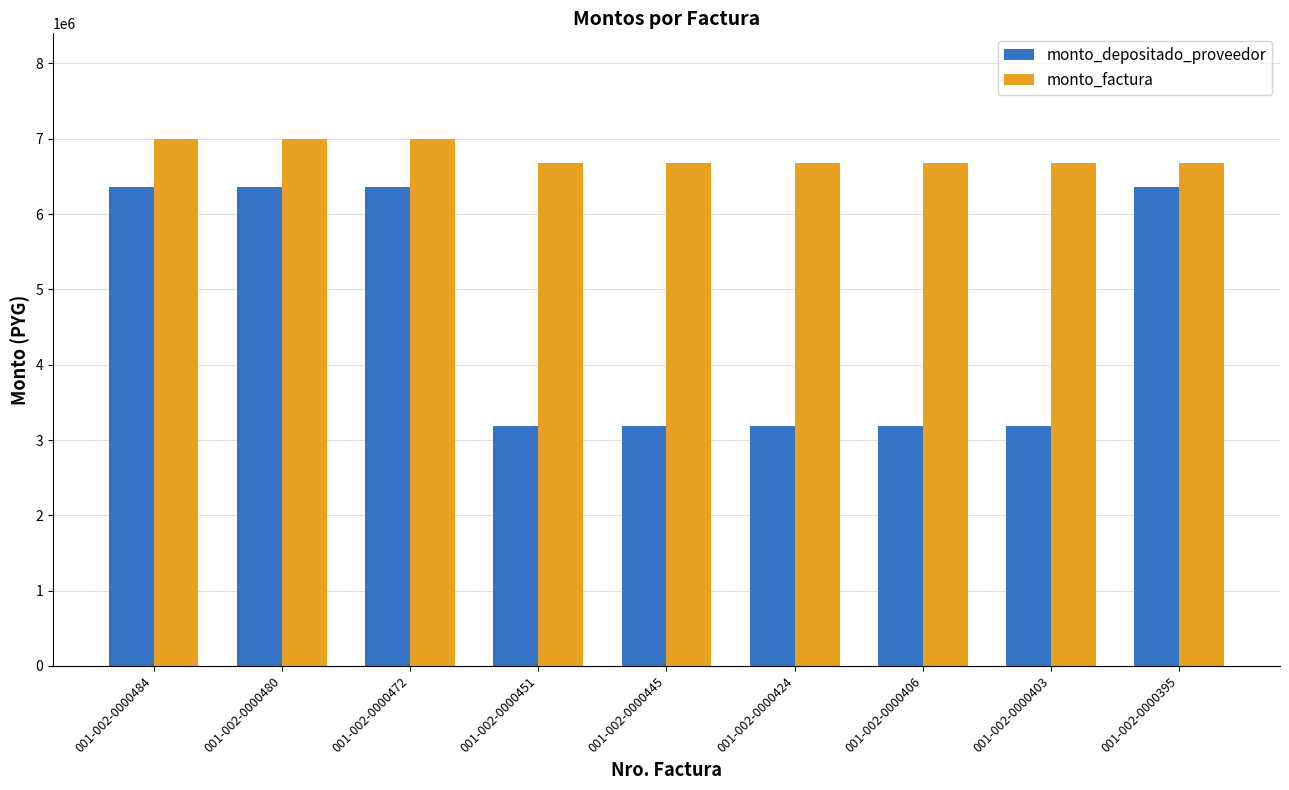

List the series in order of their peak value, highest first.

monto_factura, monto_depositado_proveedor